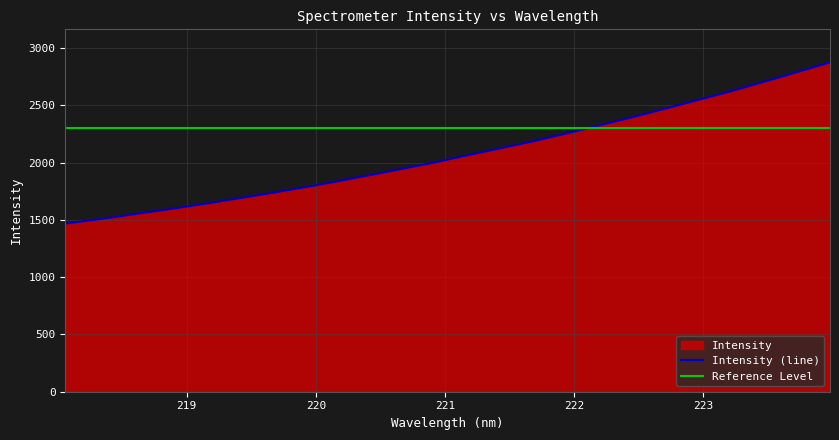

Is it true that the value at 223.9802 is 4180.6?

False